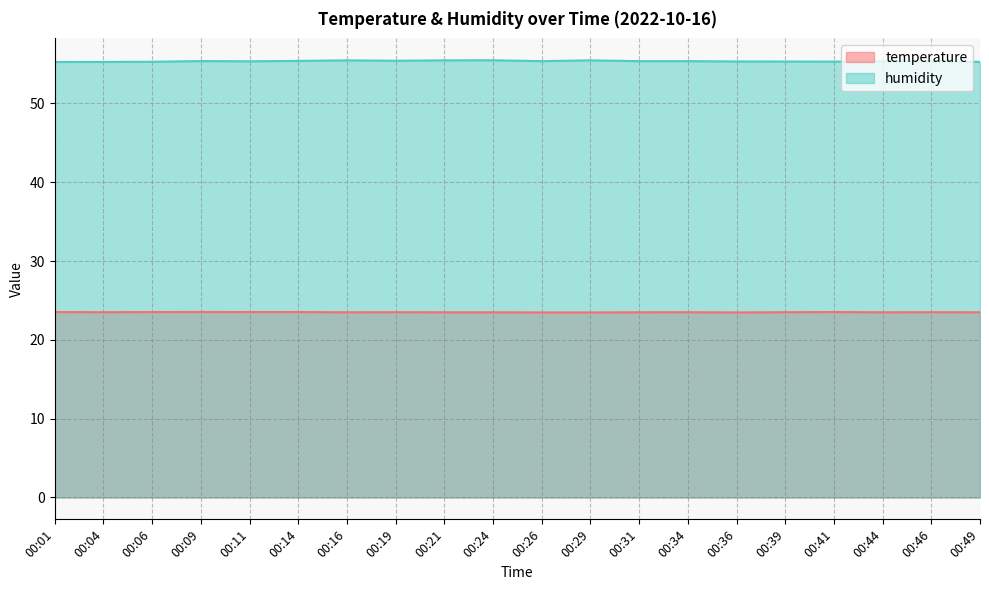

True or false: temperature and humidity cross at least once.

False